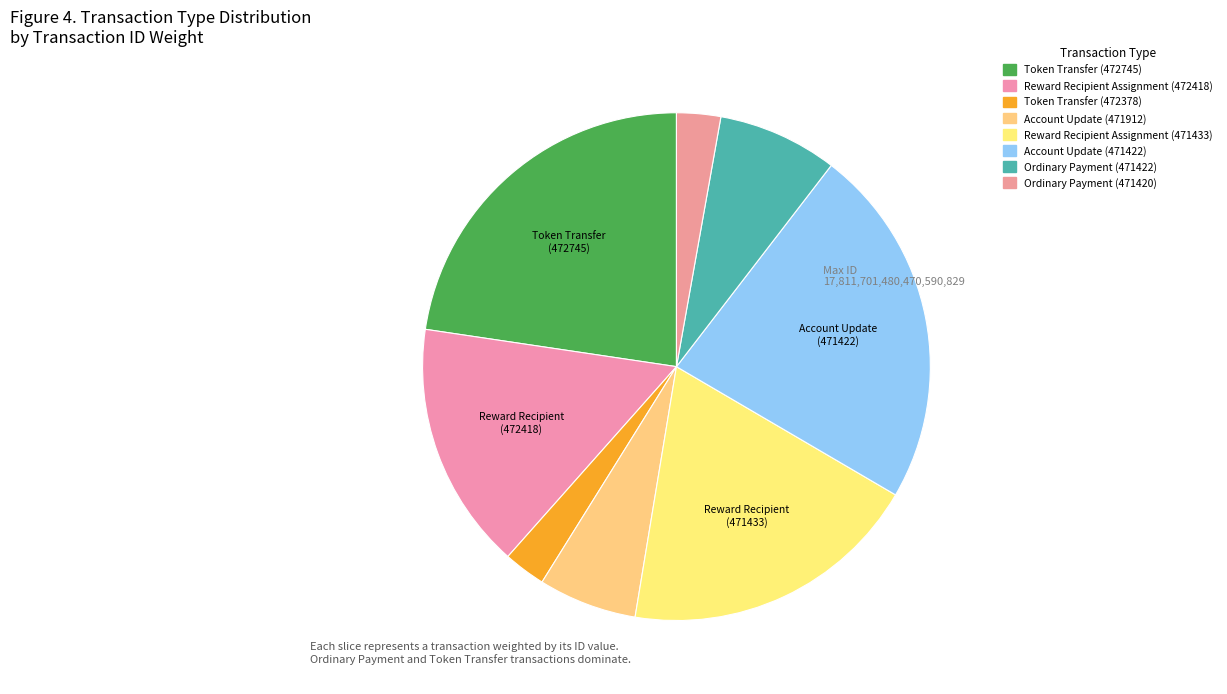

What percentage is the Reward Recipient Assignment (471433) slice, to the nearest percent?

19%